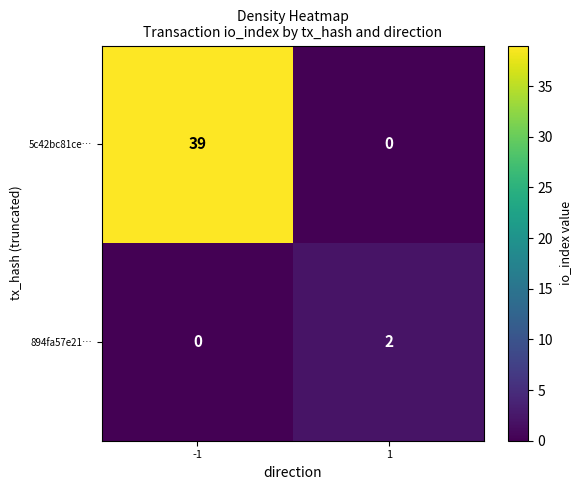

List the series in order of their overall mean, lowest first.

894fa57e21…, 5c42bc81ce…